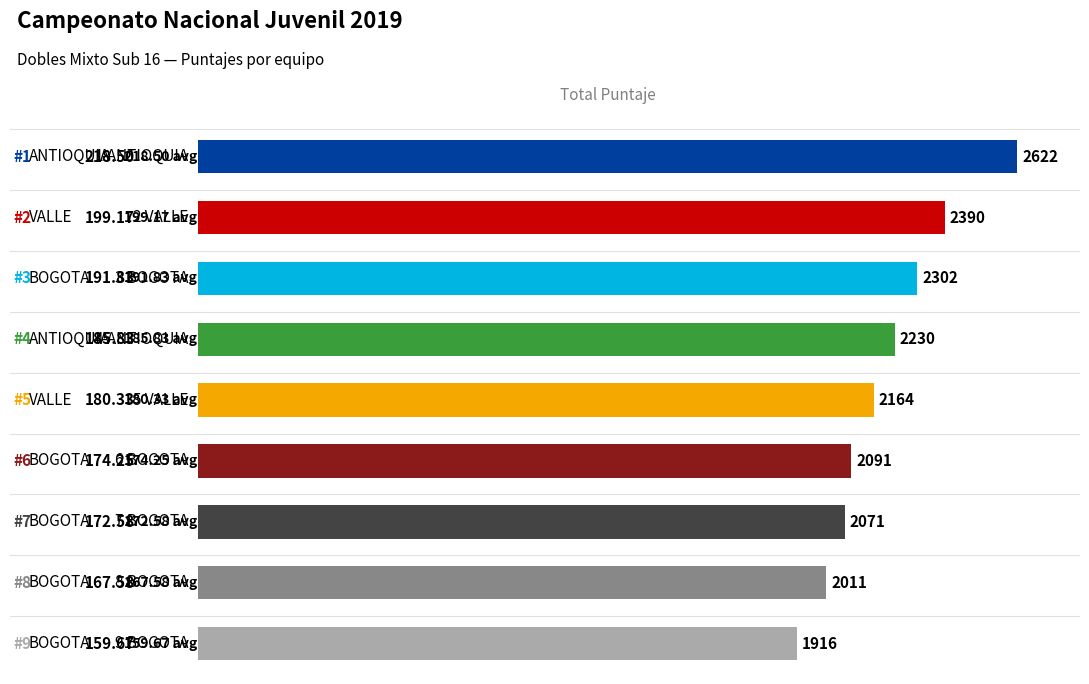

What is the average value?

2200